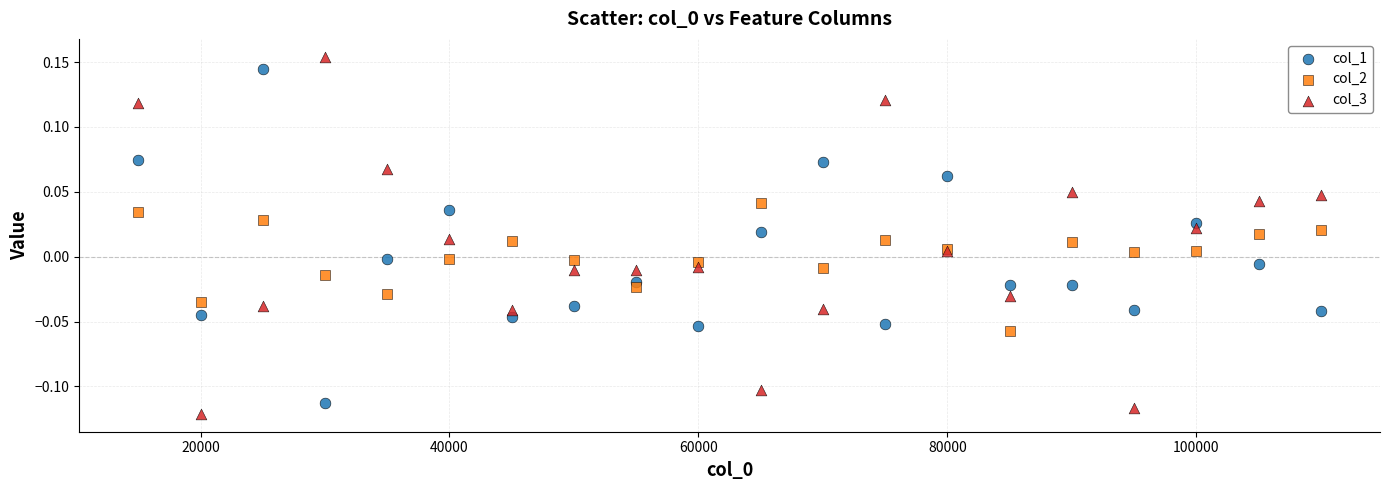

Which series contains the lowest Y value?

col_3